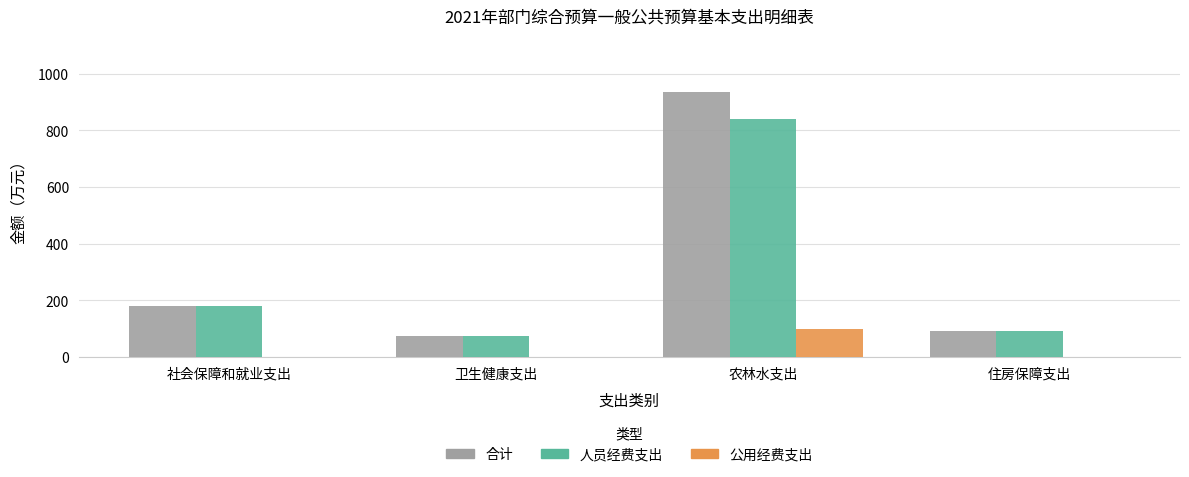

What is the sum of all 合计 values?

1281.5